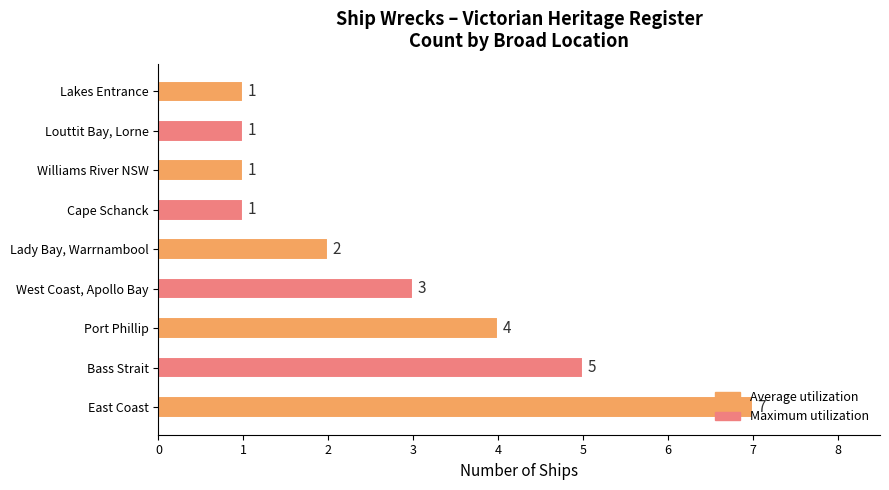

Where is the data nearest to the value 4?

Port Phillip